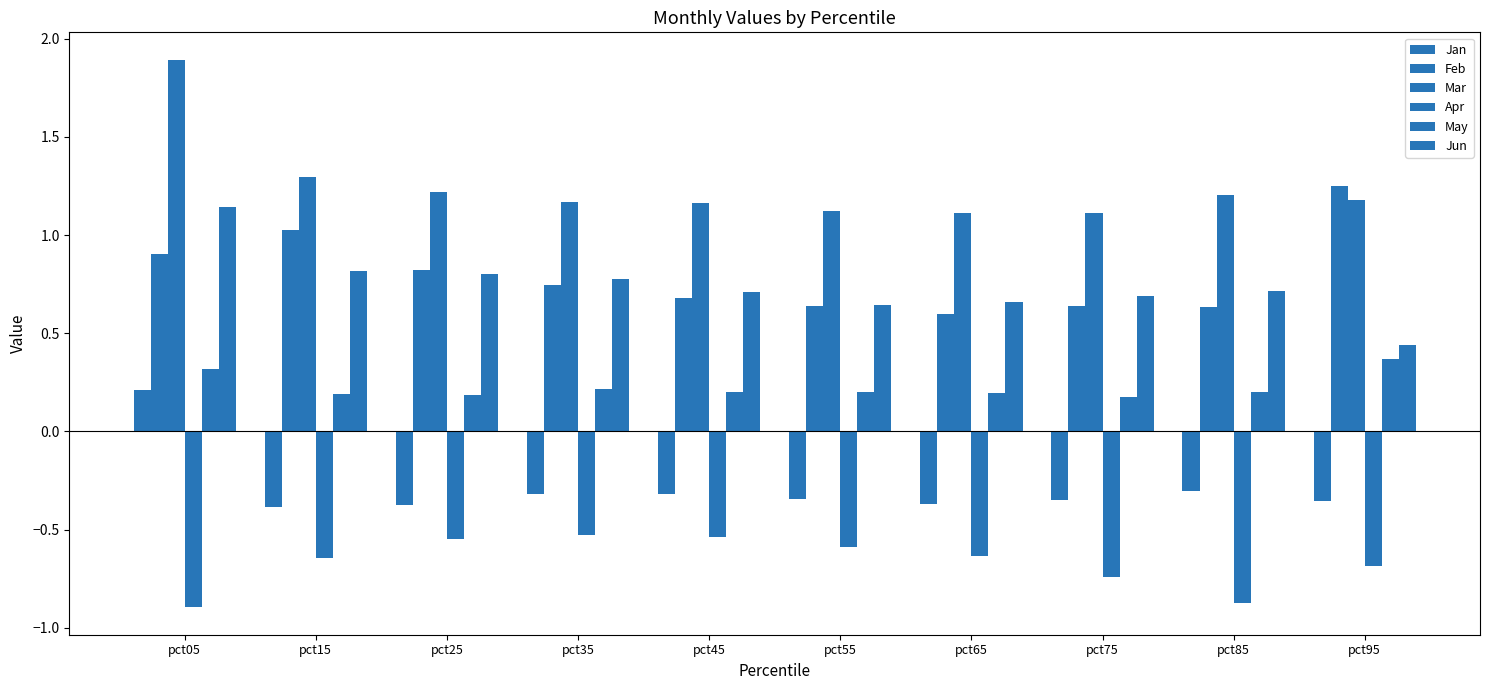

Which category has the lowest value in the May series?

pct75